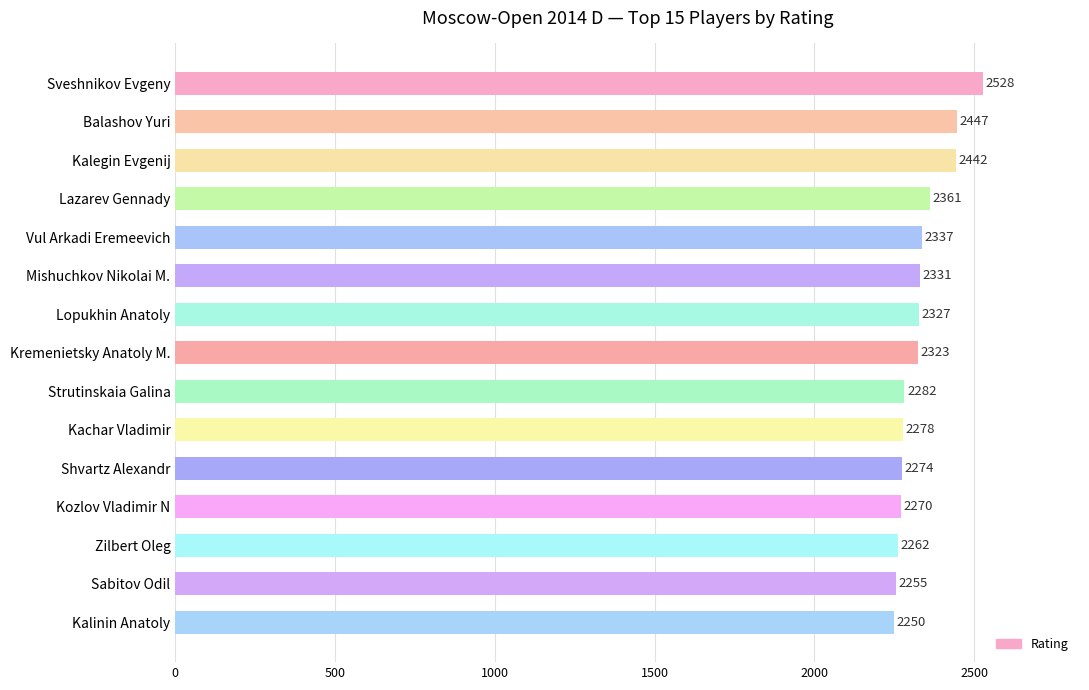

What is the greatest value displayed?

2528